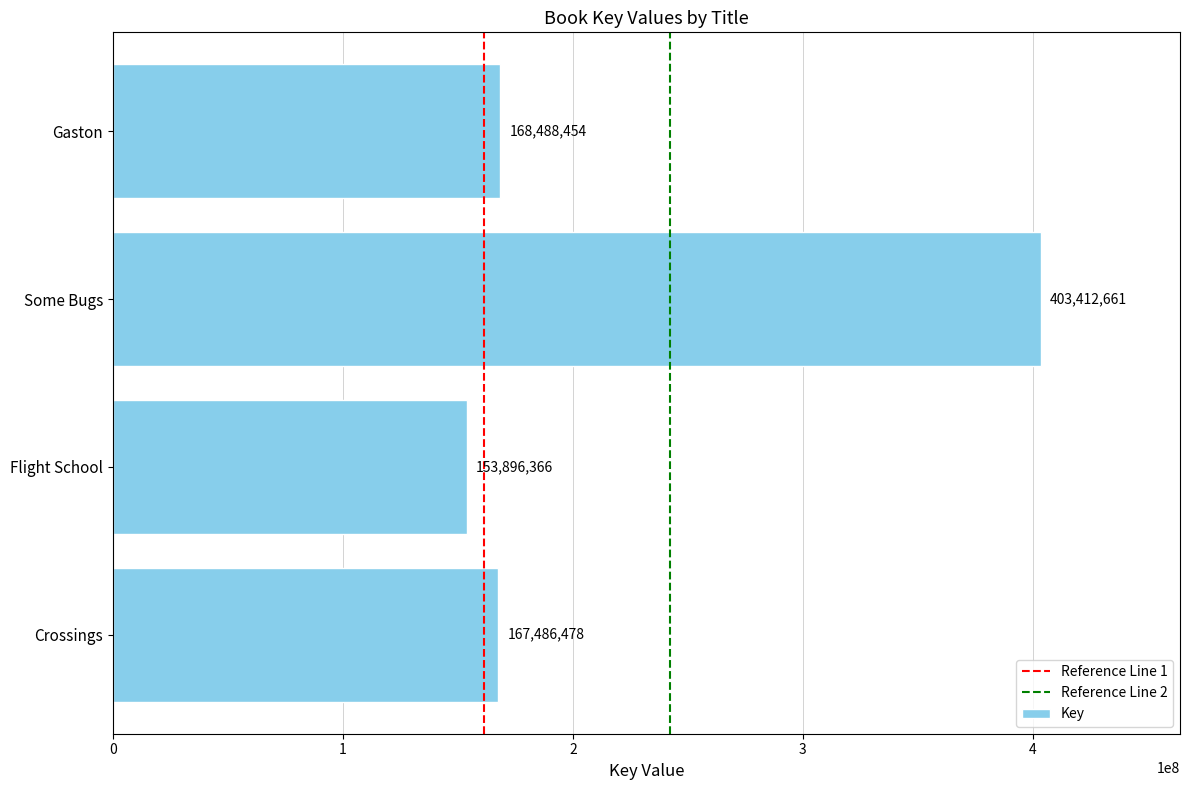

What is the change in value from Crossings to Gaston?

+1001976